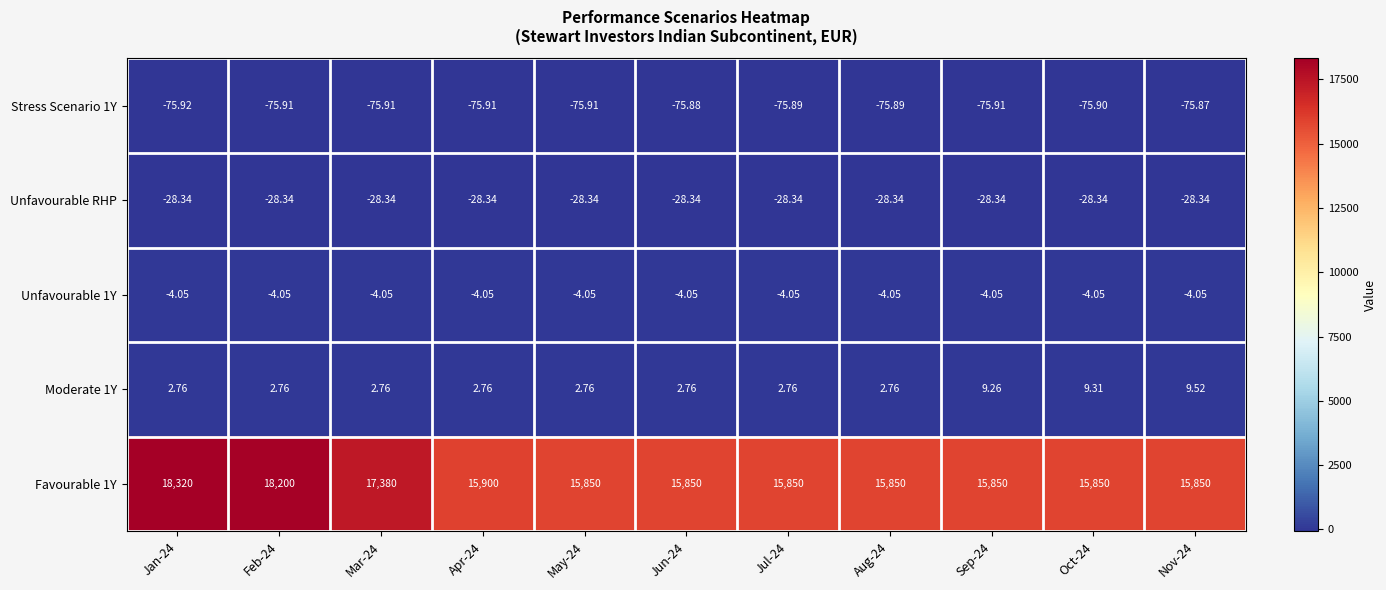

Is the value of Unfavourable 1Y at Jan-24 greater than the value of Unfavourable RHP at Nov-24?

Yes